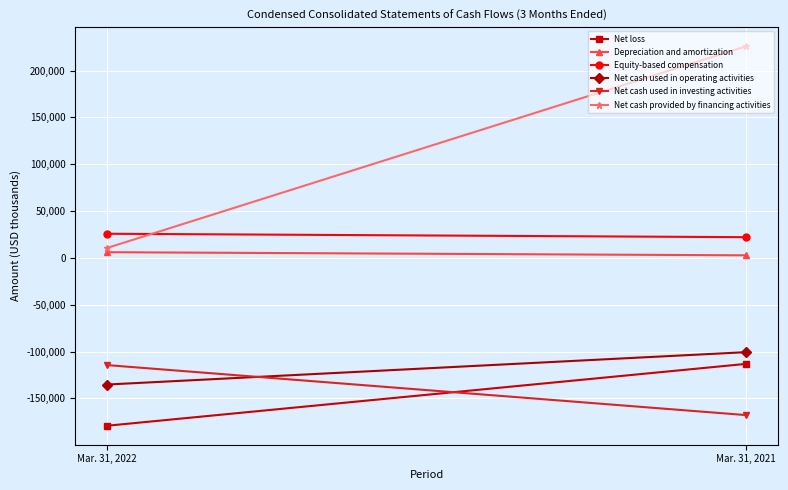

At which category is the sum across all series the highest?

Mar. 31, 2021